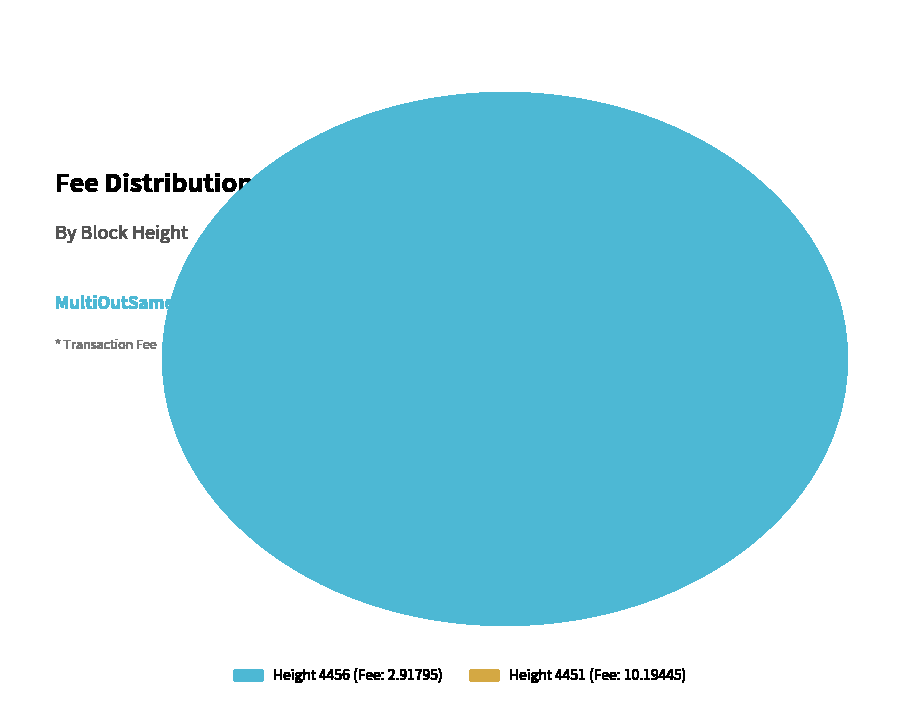

To the nearest percent, what portion does 4456 represent?

22%